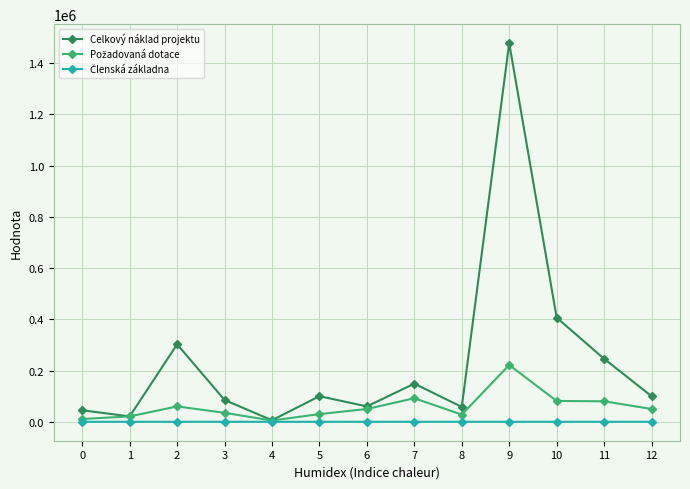

At which category is the sum across all series the highest?

9